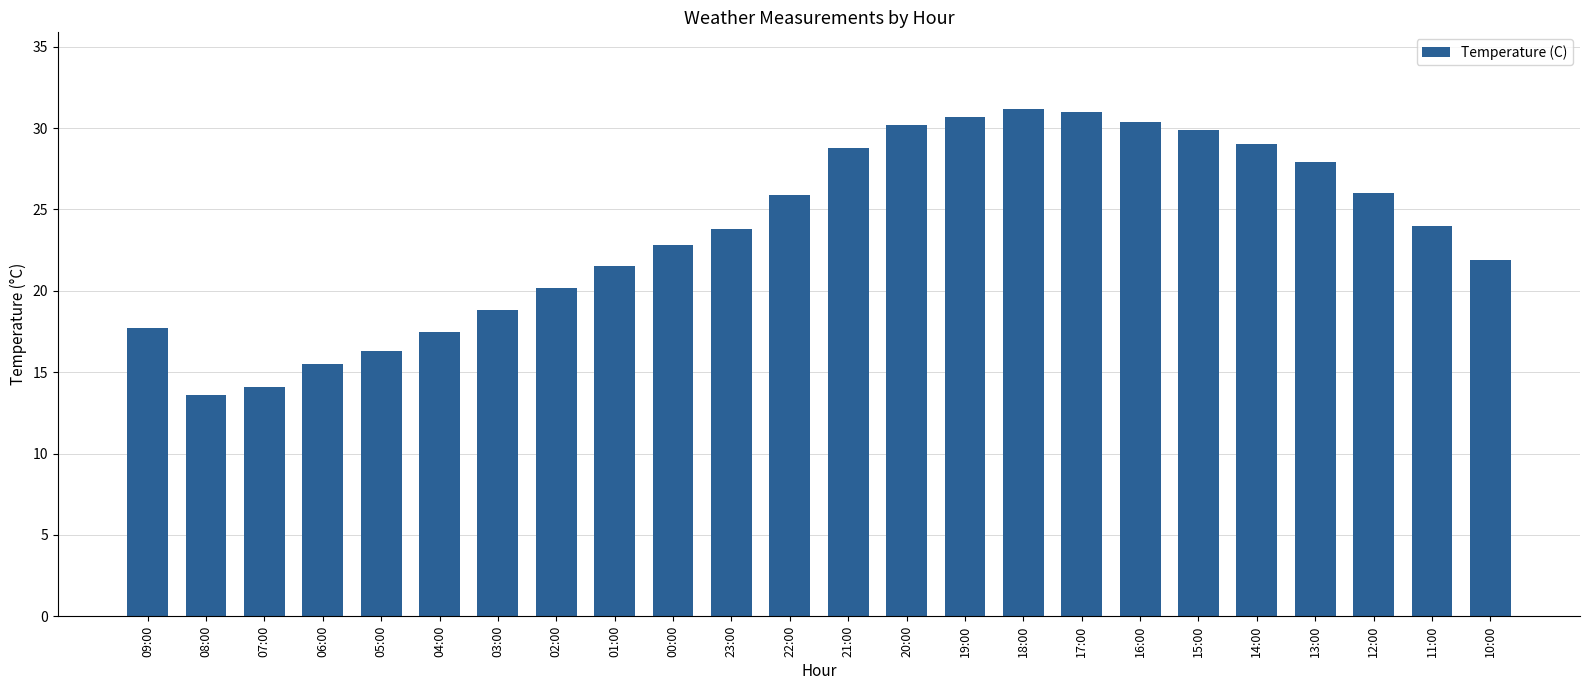

What is the maximum value shown in the chart?

31.2